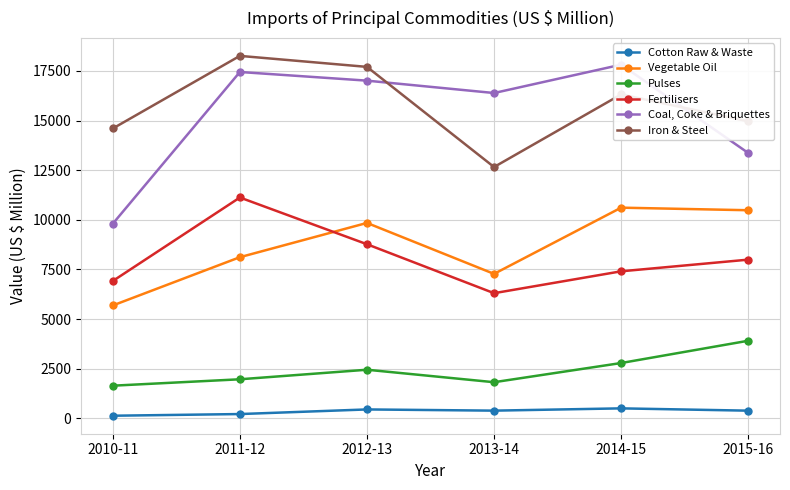

What are all the series names shown in the legend?

Cotton Raw & Waste, Vegetable Oil, Pulses, Fertilisers, Coal, Coke & Briquettes, Iron & Steel